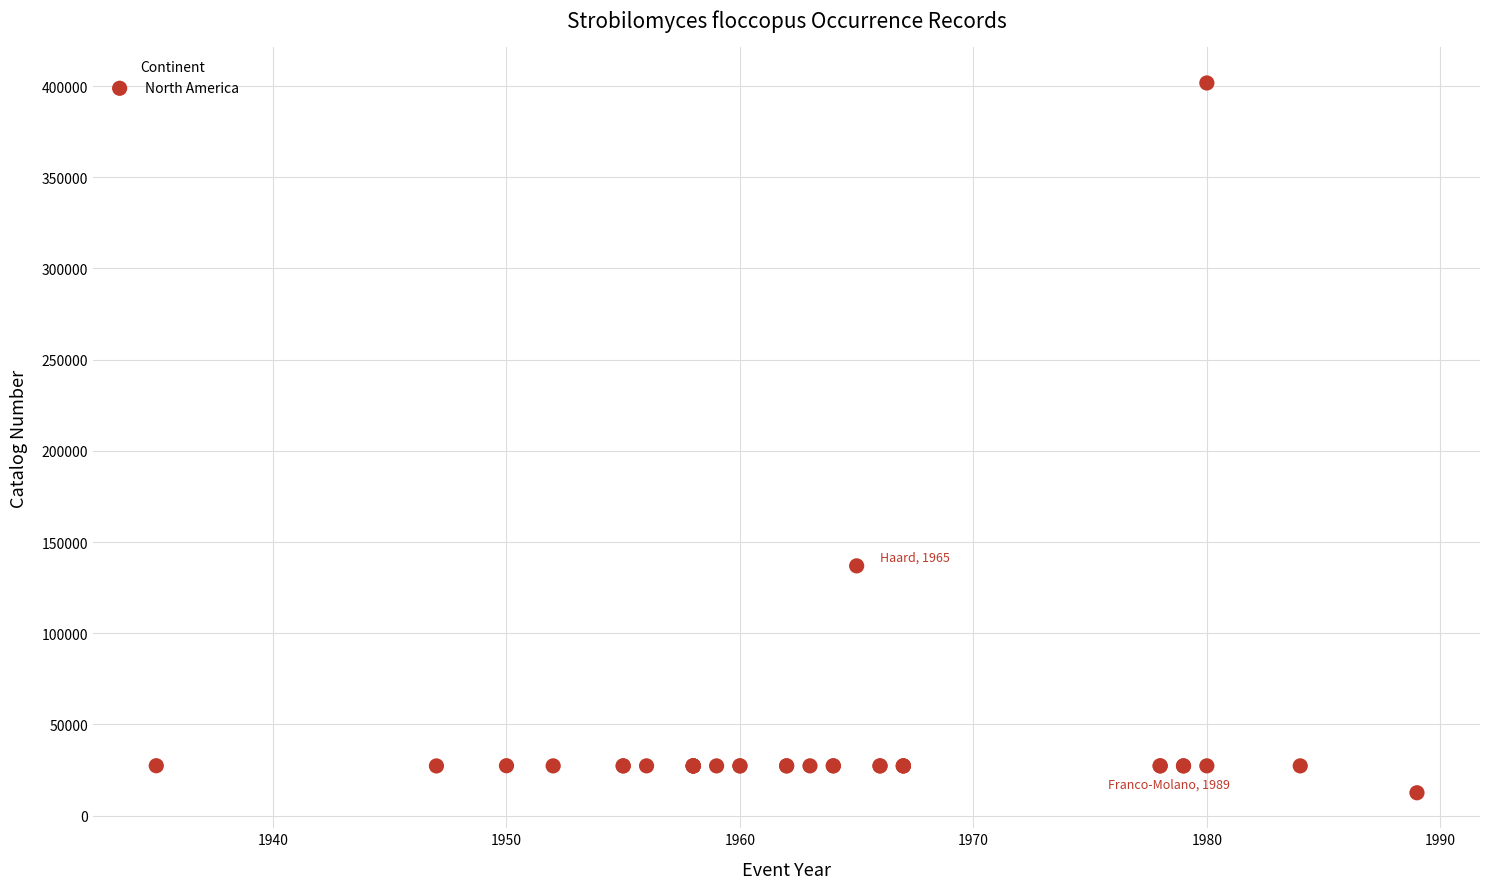

What Y value in the scatter plot is closest to 207142?

136972